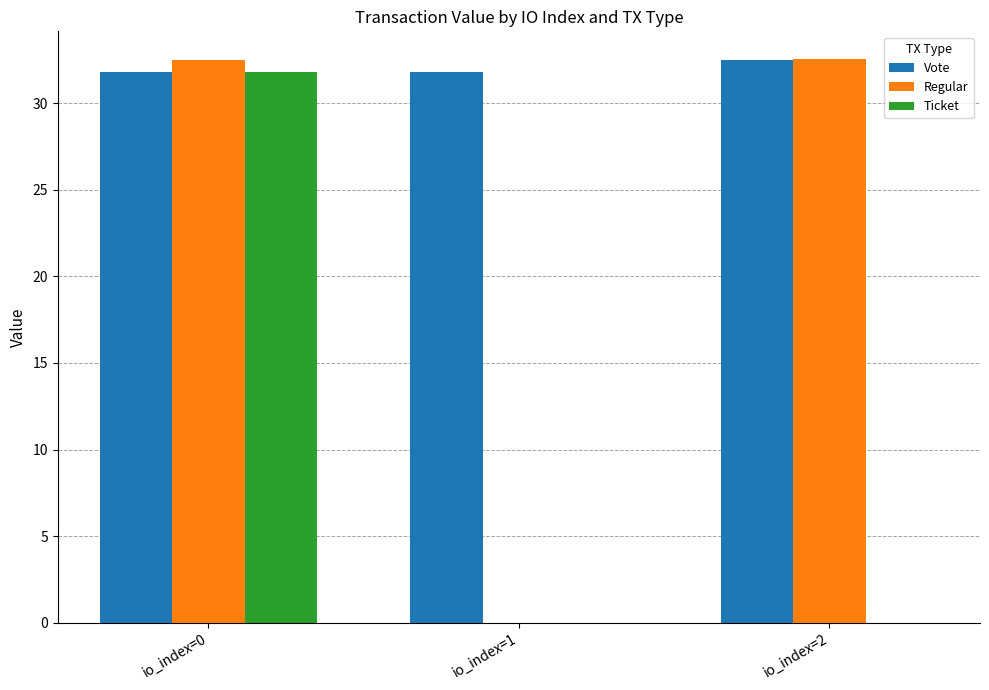

True or false: Ticket has a value of -10.1 at io_index=1.

False